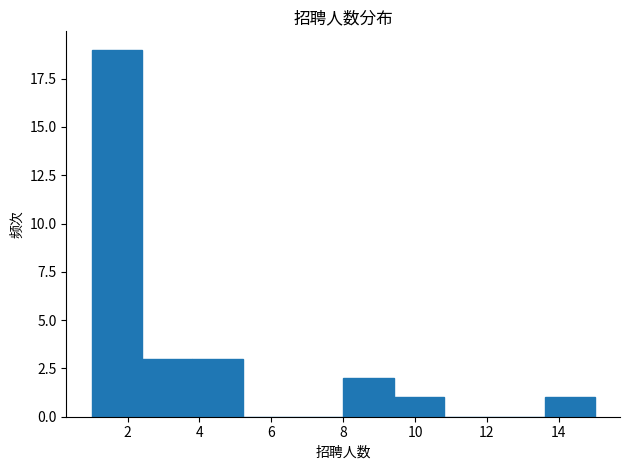

Reading left to right, transcribe this chart: for each bar, give the range it covers on the x-axis and its height. The values are not printed on the chart, so give them approximately, as read against the axis.

1.0 to 2.4: 19
2.4 to 3.8: 3
3.8 to 5.2: 3
5.2 to 6.6: 0
6.6 to 8.0: 0
8.0 to 9.4: 2
9.4 to 10.8: 1
10.8 to 12.2: 0
12.2 to 13.6: 0
13.6 to 15.0: 1